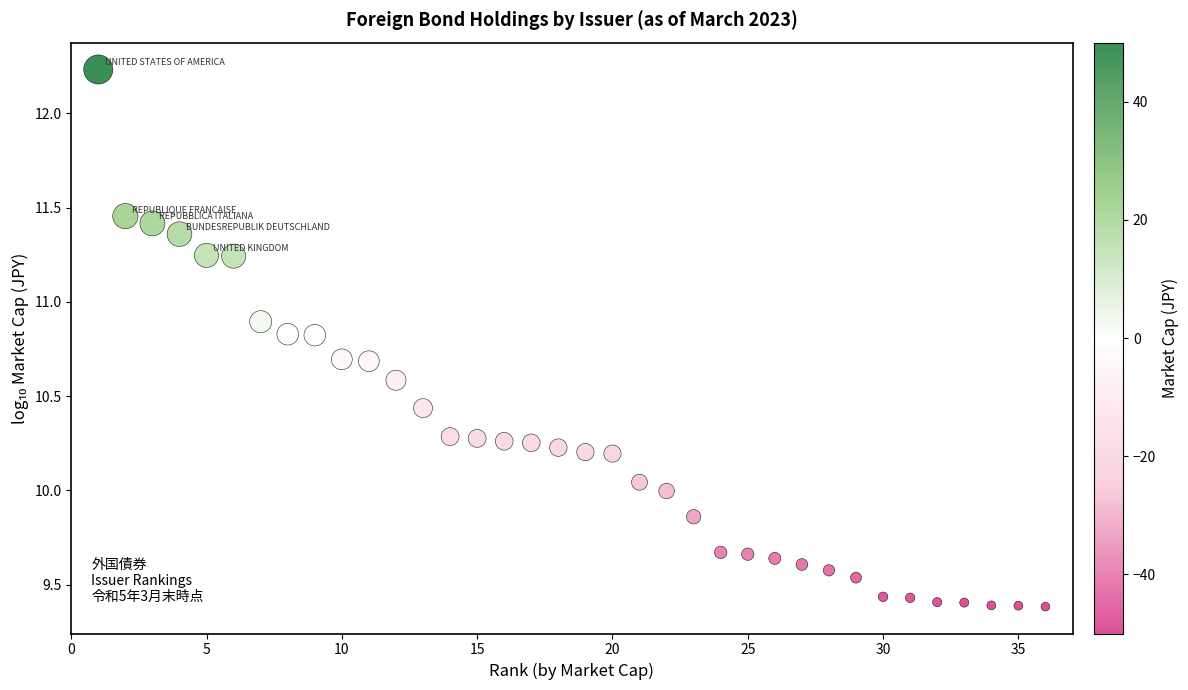

What is the range of X values (max minus min)?

35.0